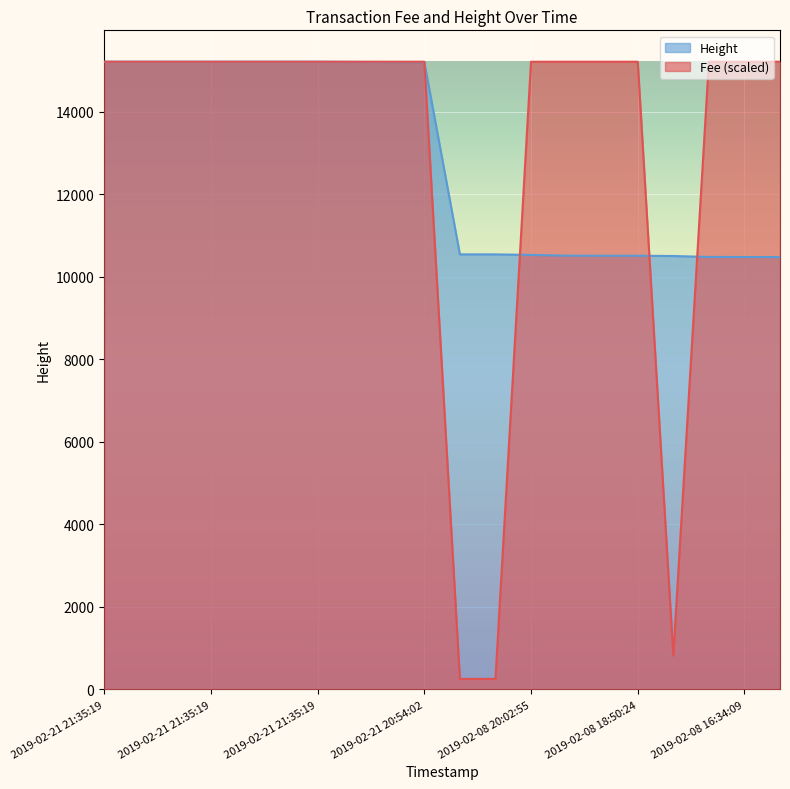

What is the maximum value shown in the chart?

15216.0